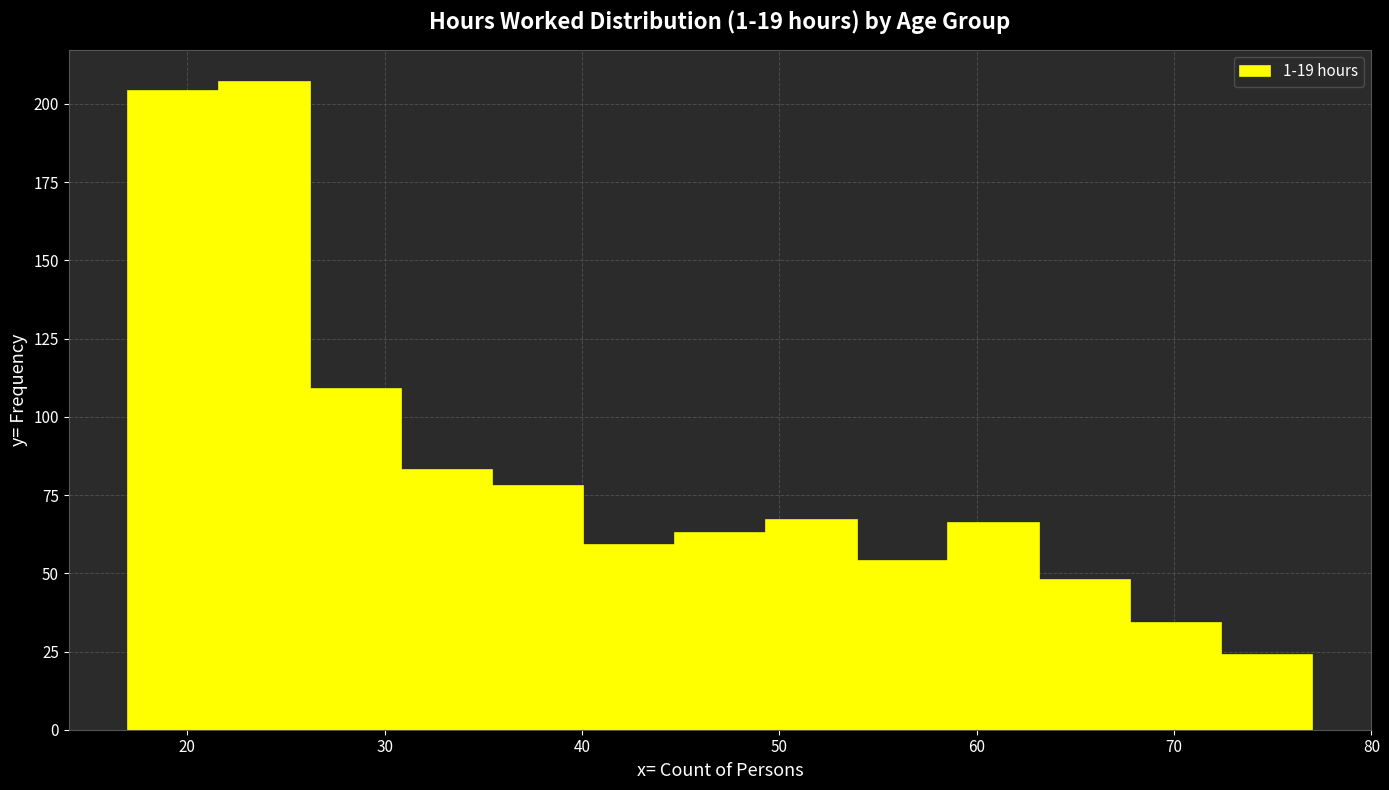

Reading left to right, list every bar in this chart as the range it spans on the x-axis followed by its height. Neither the bar edges nor the heights are printed on the chart, so give them approximately, as read against the axes.

17 to 22: 205
22 to 26: 205
26 to 31: 110
31 to 35: 85
35 to 40: 80
40 to 45: 60
45 to 49: 65
49 to 54: 65
54 to 59: 55
59 to 63: 65
63 to 68: 50
68 to 72: 35
72 to 77: 25